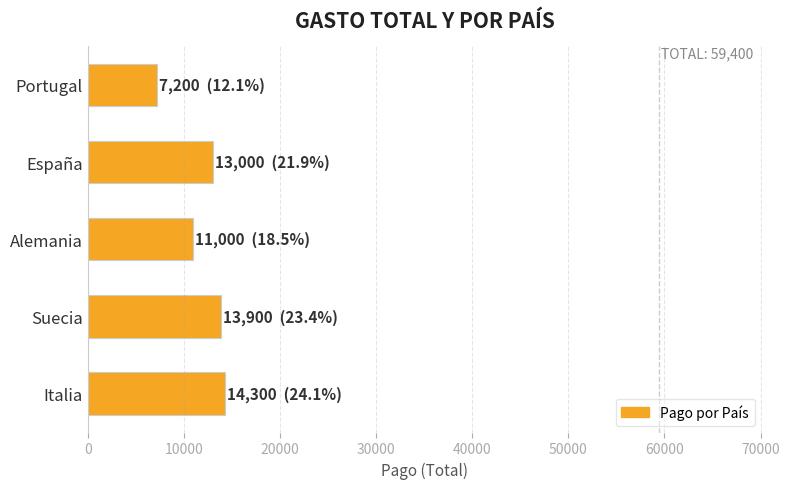

What is the sum of all values?

59400